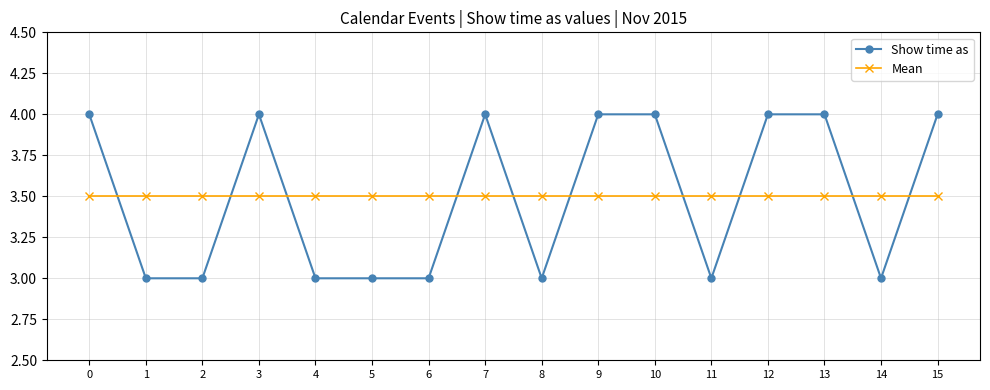

Which series changed the most between 8 and 15?

Show time as